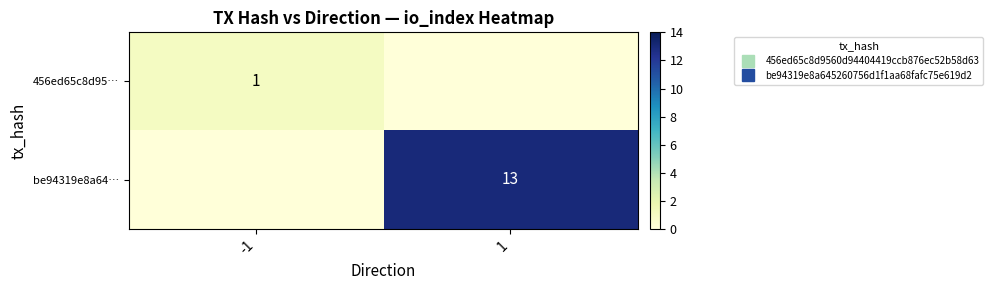

Is it true that be94319e8a64… equals 13 at 1?

True